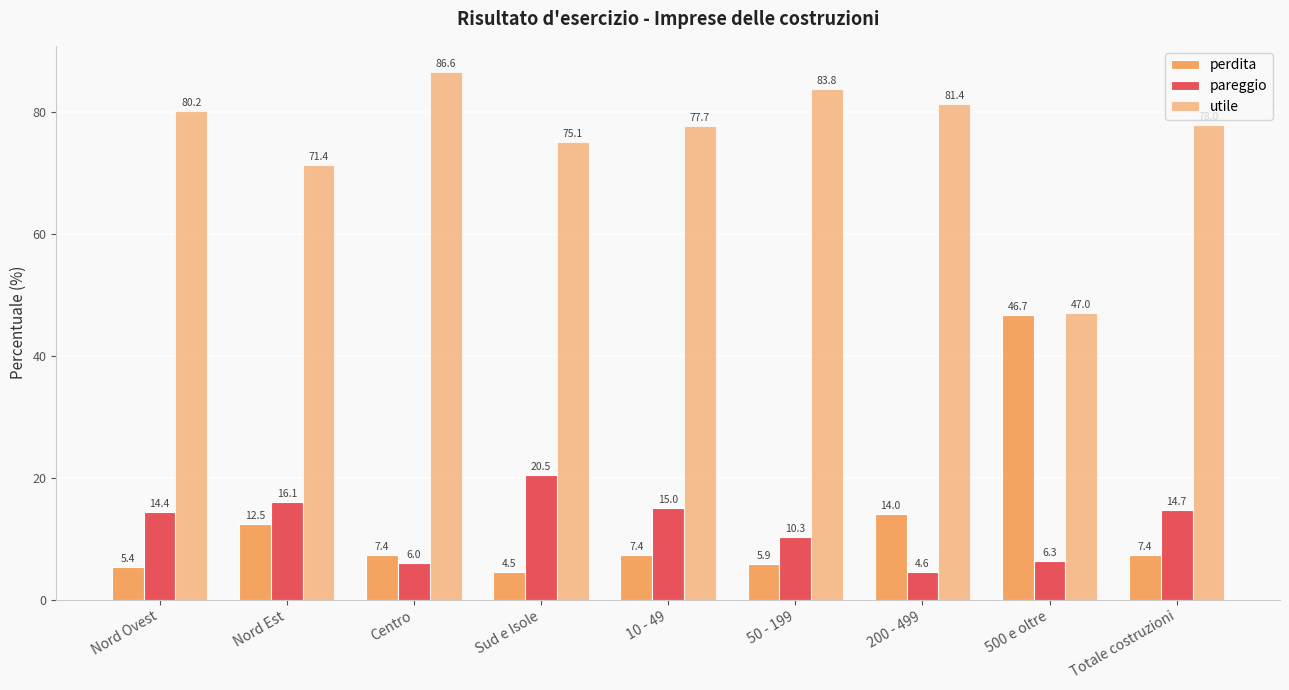

How many data points does each series have?

9